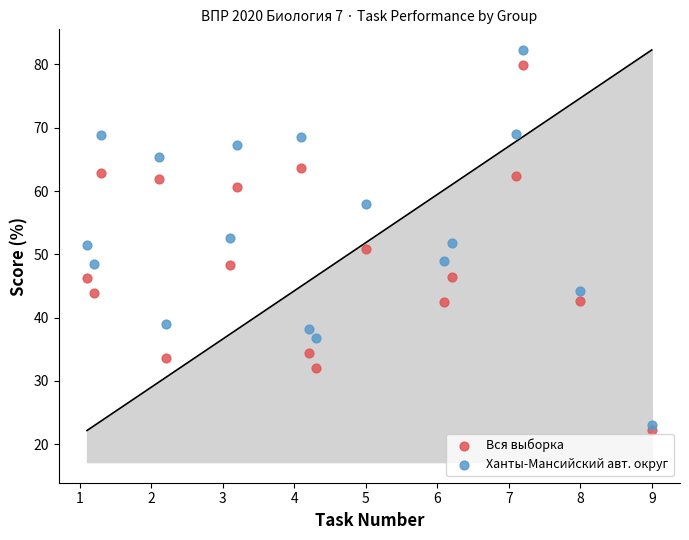

Across all data points, what is the range of Y values (max minus min)?

60.1